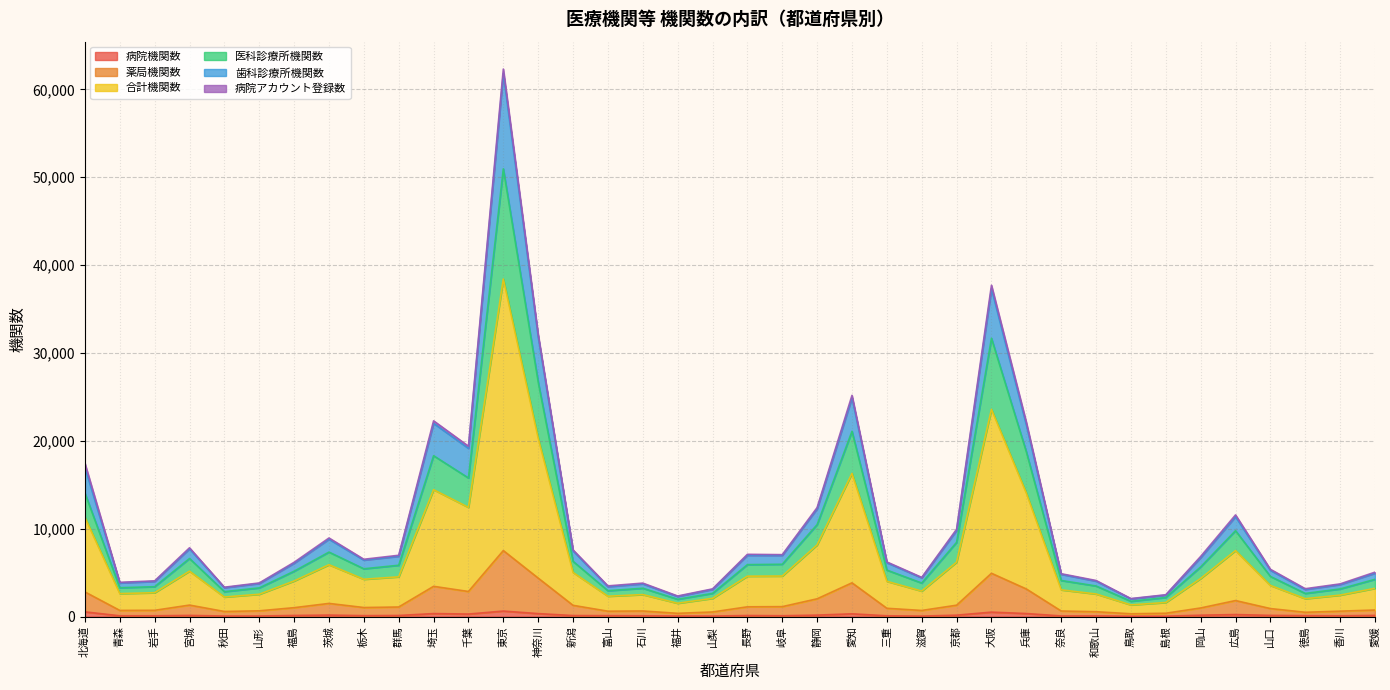

Rank the categories by 病院機関数 value from highest to lowest.

東京, 北海道, 大阪, 兵庫, 埼玉, 神奈川, 愛知, 千葉, 広島, 茨城, 静岡, 京都, 岡山, 山口, 宮城, 愛媛, 福島, 群馬, 長野, 新潟, 栃木, 富山, 徳島, 岐阜, 三重, 青森, 岩手, 石川, 香川, 和歌山, 奈良, 山形, 福井, 秋田, 山梨, 滋賀, 島根, 鳥取